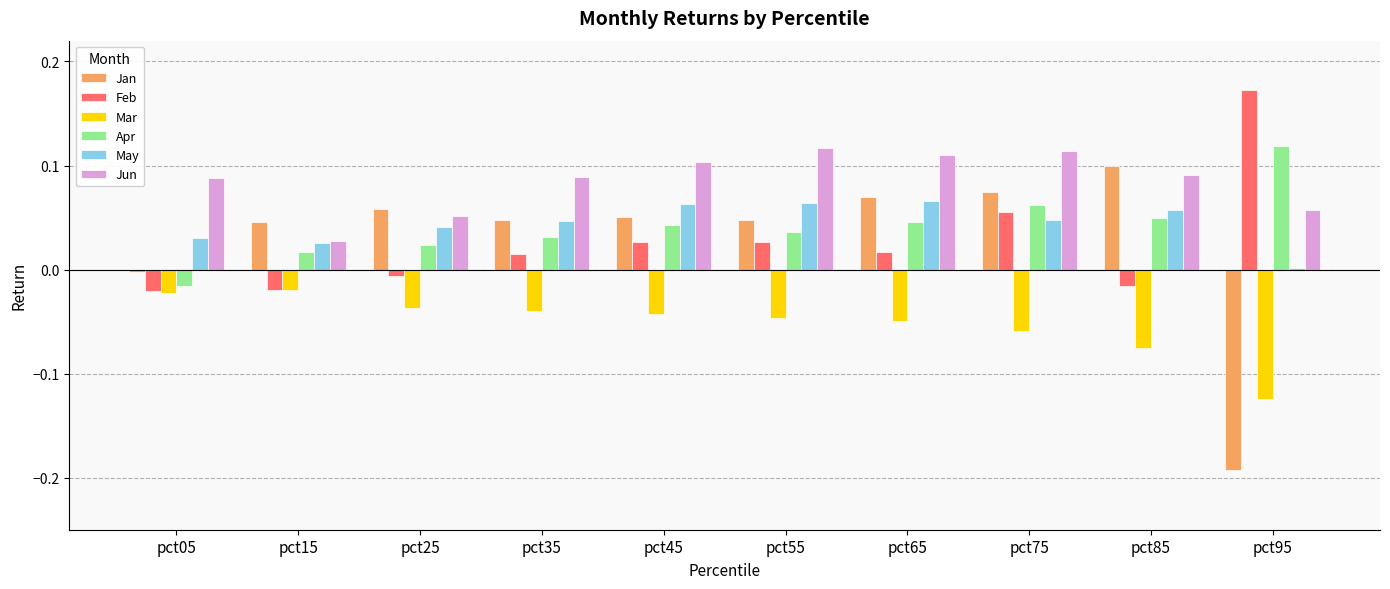

Between pct05 and pct45, which series saw the biggest shift?

Apr